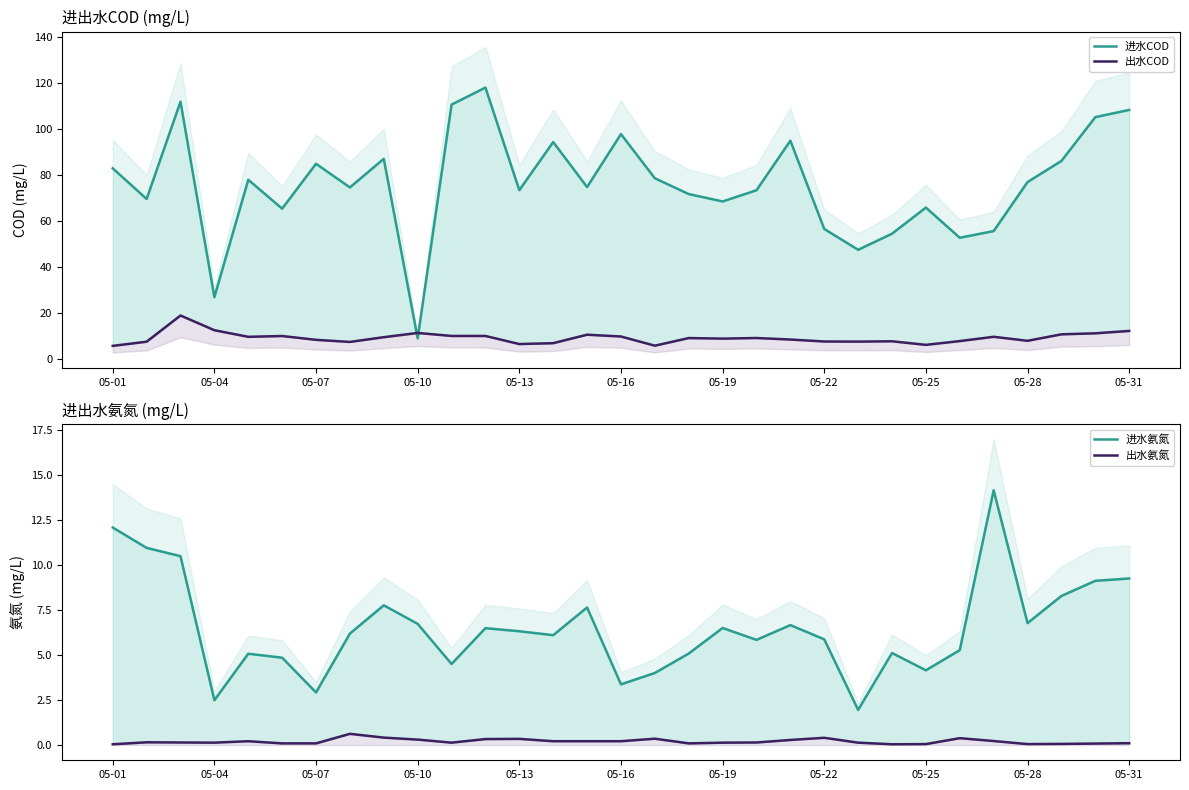

How many distinct data groups are displayed?

4